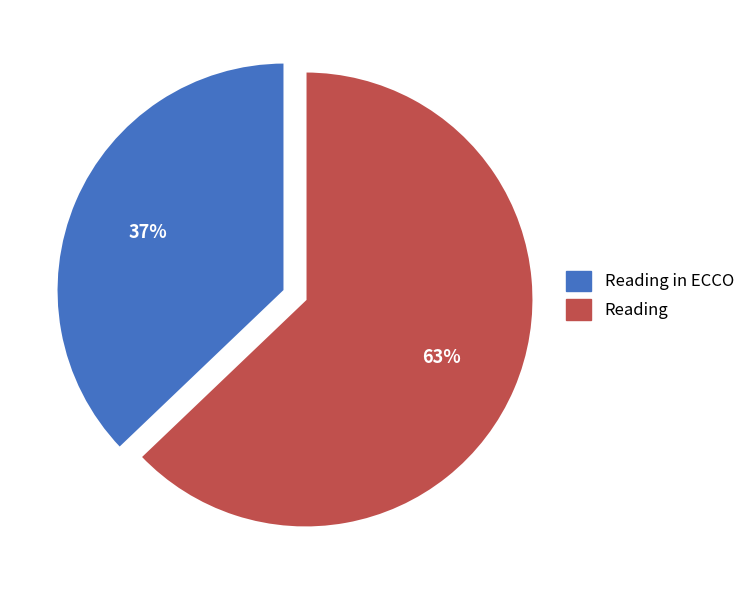

Is there a majority slice in this chart?

Yes